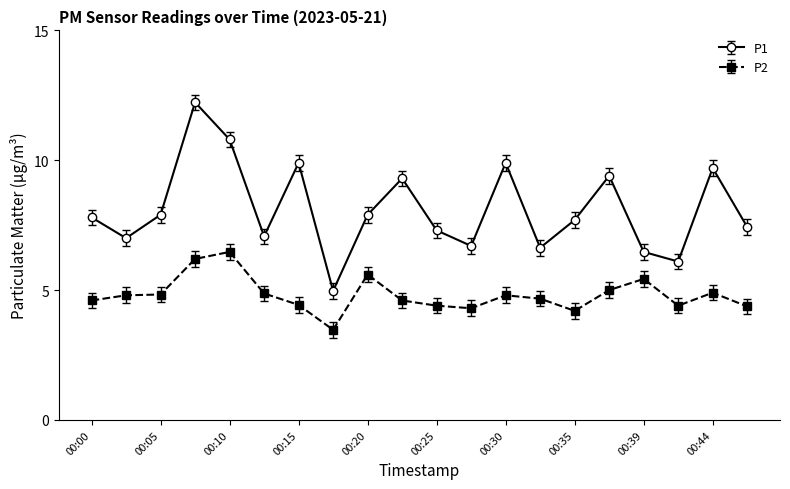

Which series has the largest total across all categories?

P1